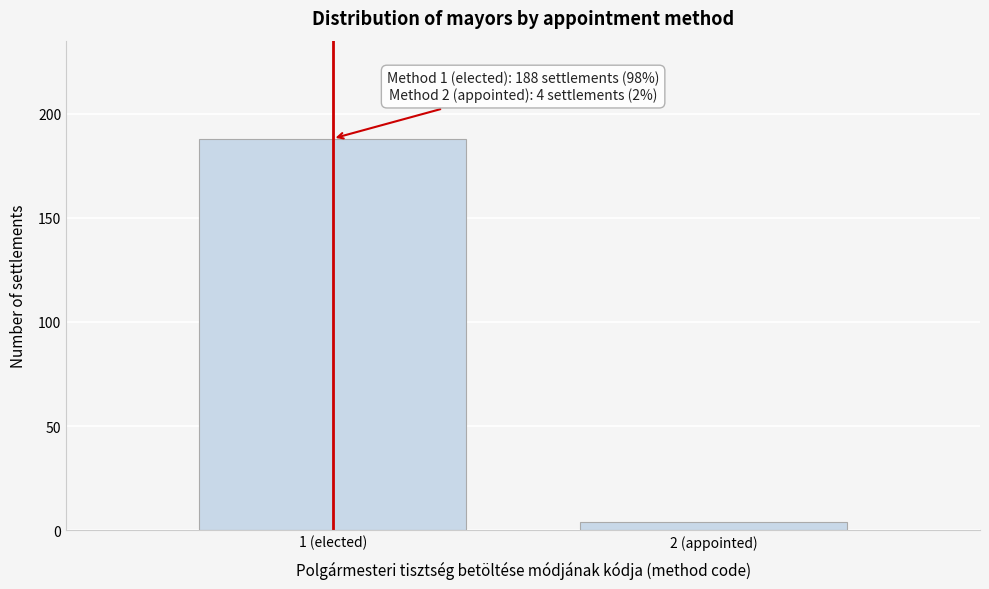

Reading left to right, list all the values displayed in this chart.

1 (elected)=188	2 (appointed)=4